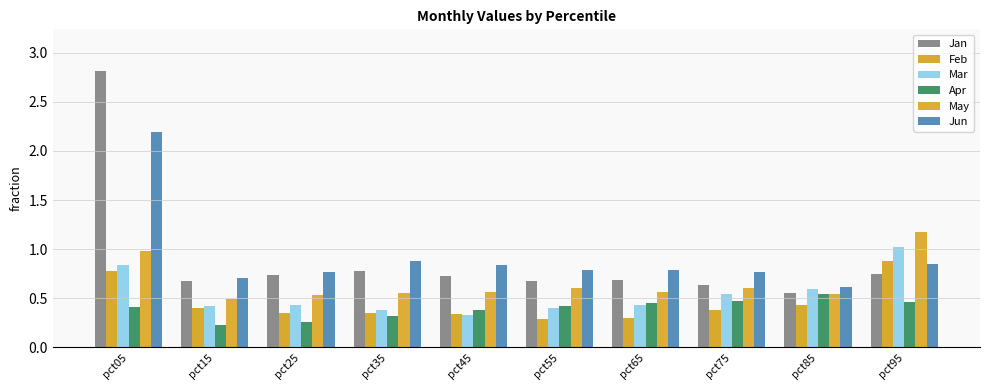

How many bars are there in each group?

6